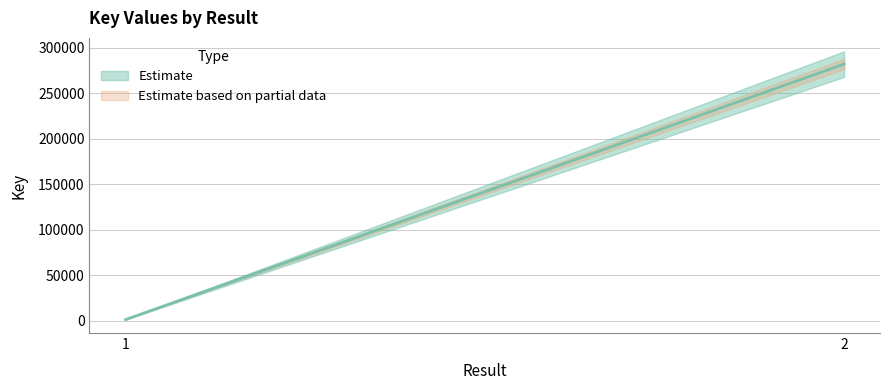

True or false: there are more than 0 points higher than both neighbors.

False